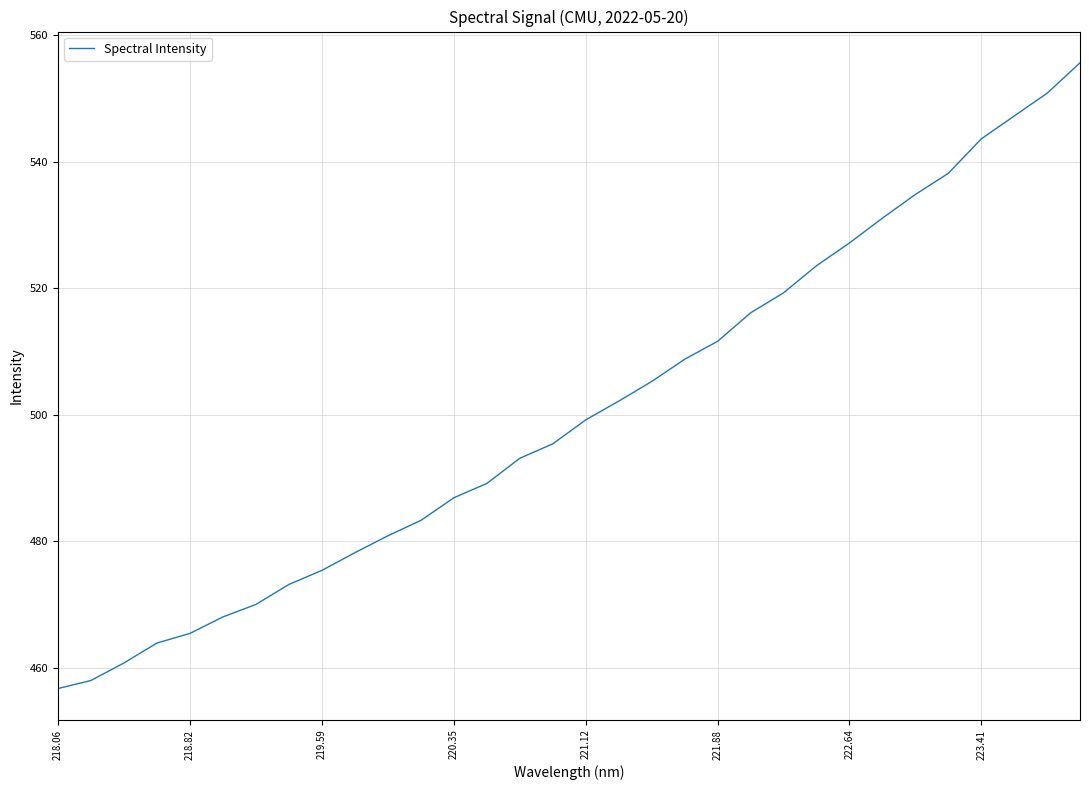

What is the difference between the maximum and minimum values?

98.9